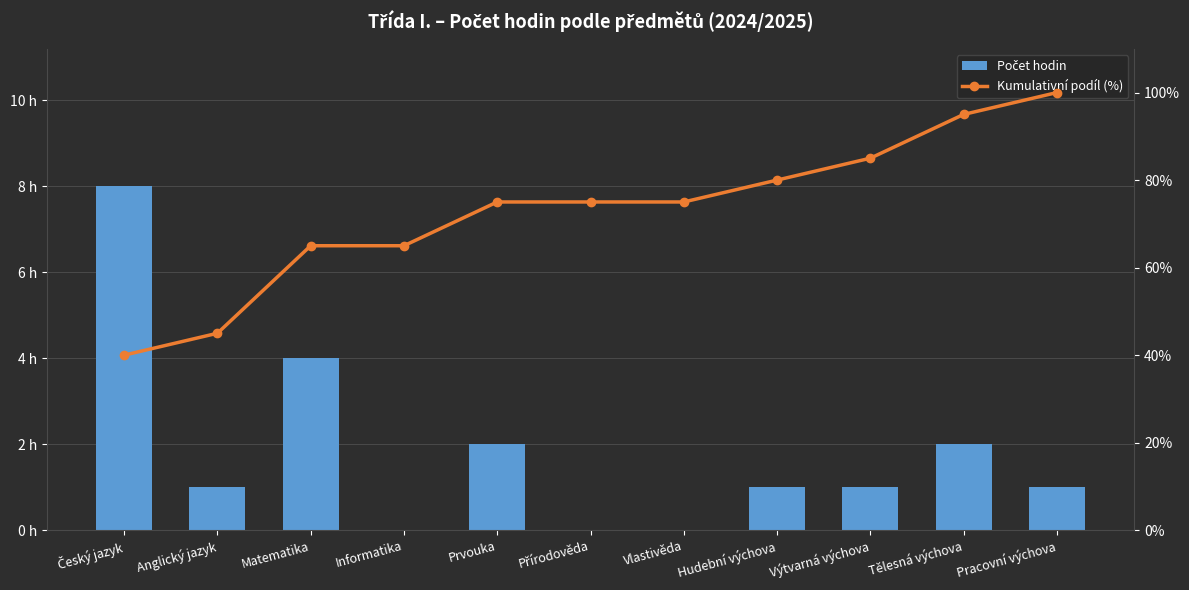

Are the bars horizontal?

No